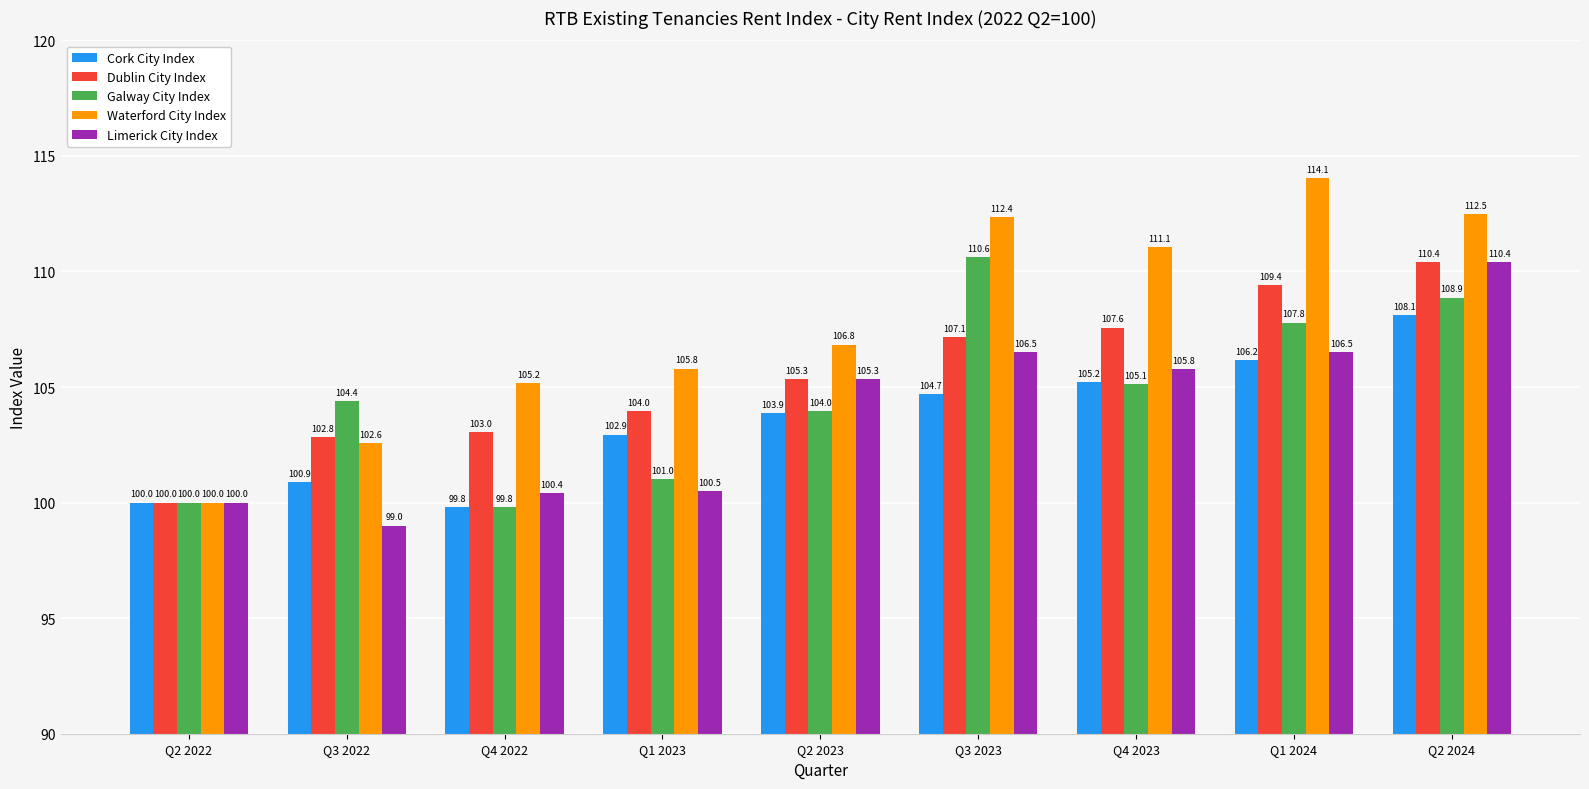

Reading left to right, transcribe all the data shown in this chart.

Cork City Index: 100.0	100.9	99.8	102.9	103.9	104.7	105.2	106.2	108.1
Dublin City Index: 100.0	102.8	103.0	104.0	105.3	107.1	107.6	109.4	110.4
Galway City Index: 100.0	104.4	99.8	101.0	104.0	110.6	105.1	107.8	108.9
Waterford City Index: 100.0	102.6	105.2	105.8	106.8	112.4	111.1	114.1	112.5
Limerick City Index: 100.0	99.0	100.4	100.5	105.3	106.5	105.8	106.5	110.4